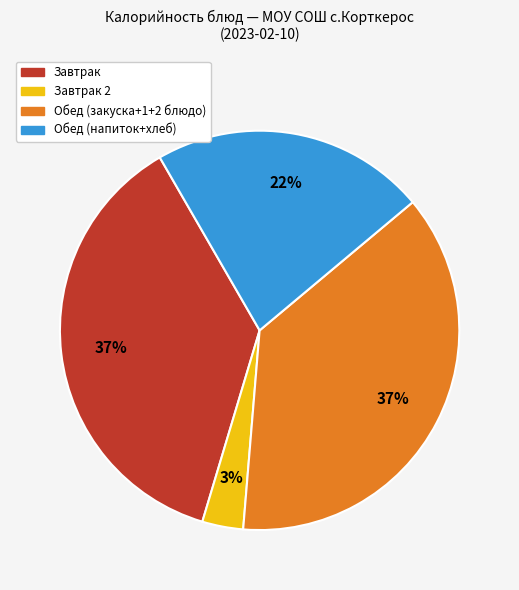

Which slice is the smallest?

Завтрак 2